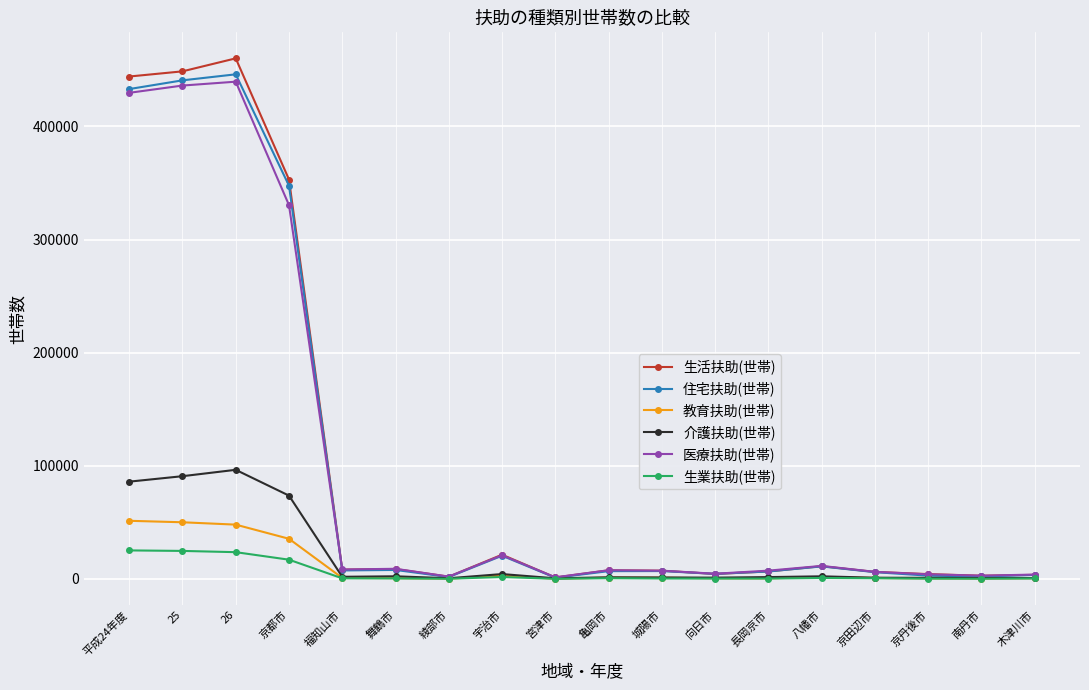

What is the minimum value for 医療扶助(世帯)?

1329